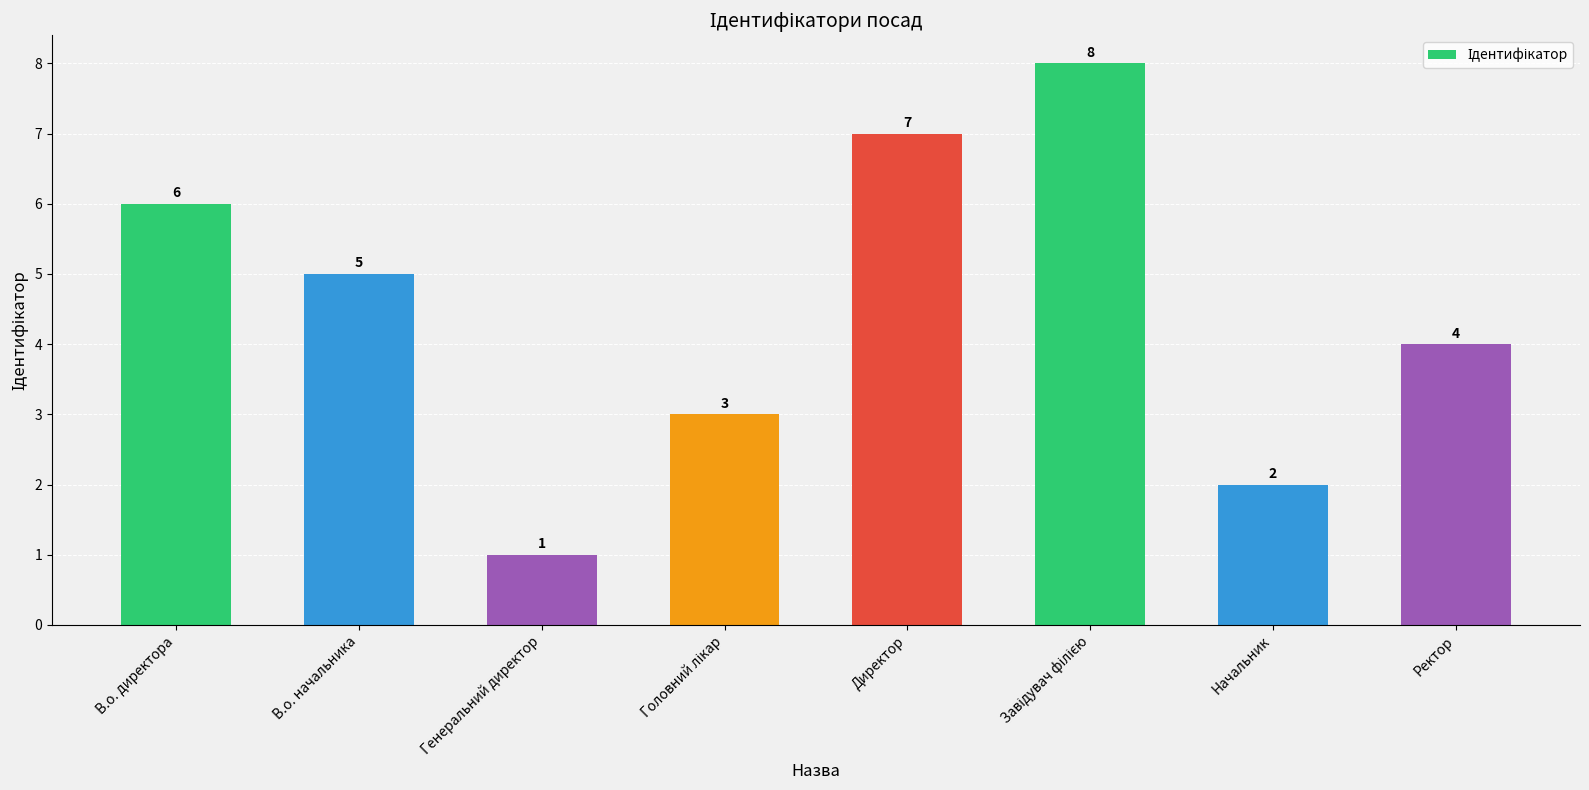

Which label corresponds to the smallest value in the chart?

Генеральний директор